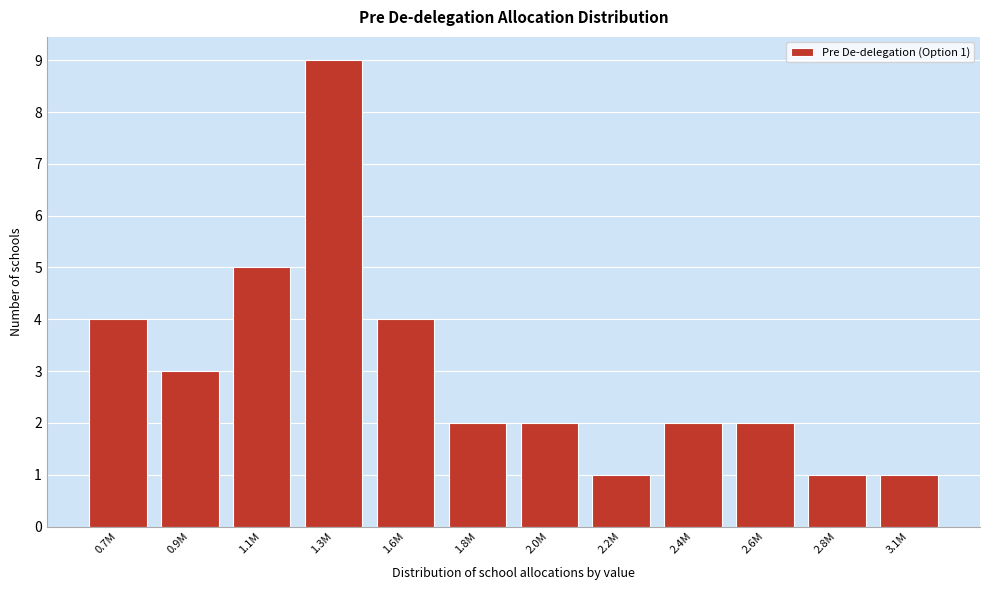

Reading left to right, list all the values displayed in this chart.

0.7M=4	0.9M=3	1.1M=5	1.3M=9	1.6M=4	1.8M=2	2.0M=2	2.2M=1	2.4M=2	2.6M=2	2.8M=1	3.1M=1